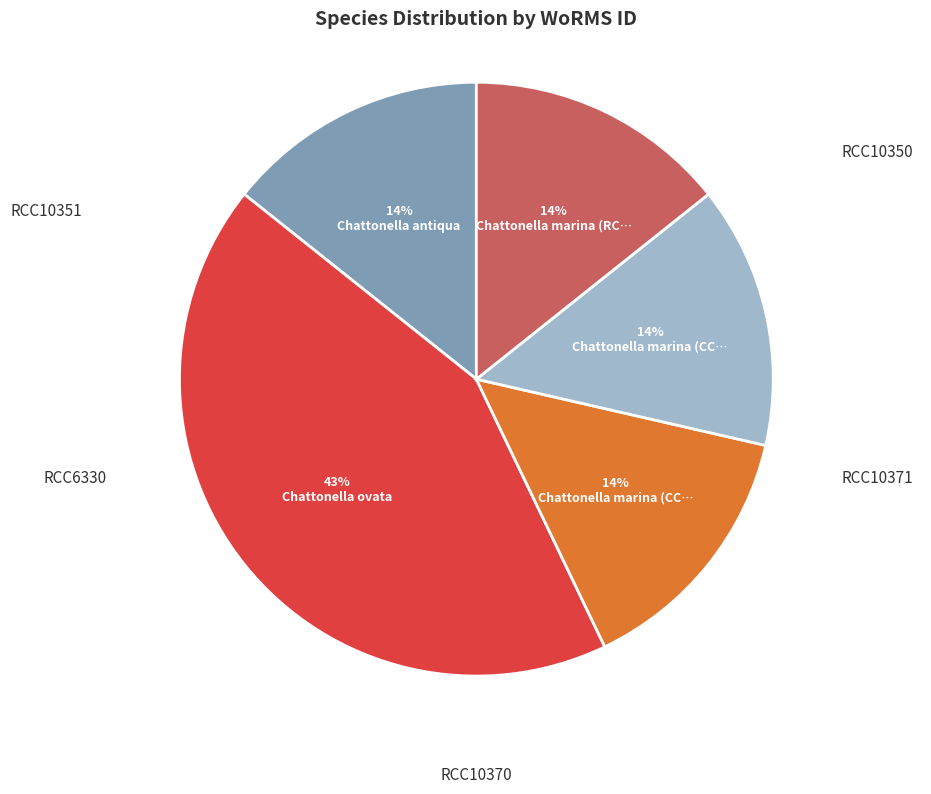

Count the number of slices in the pie.

5